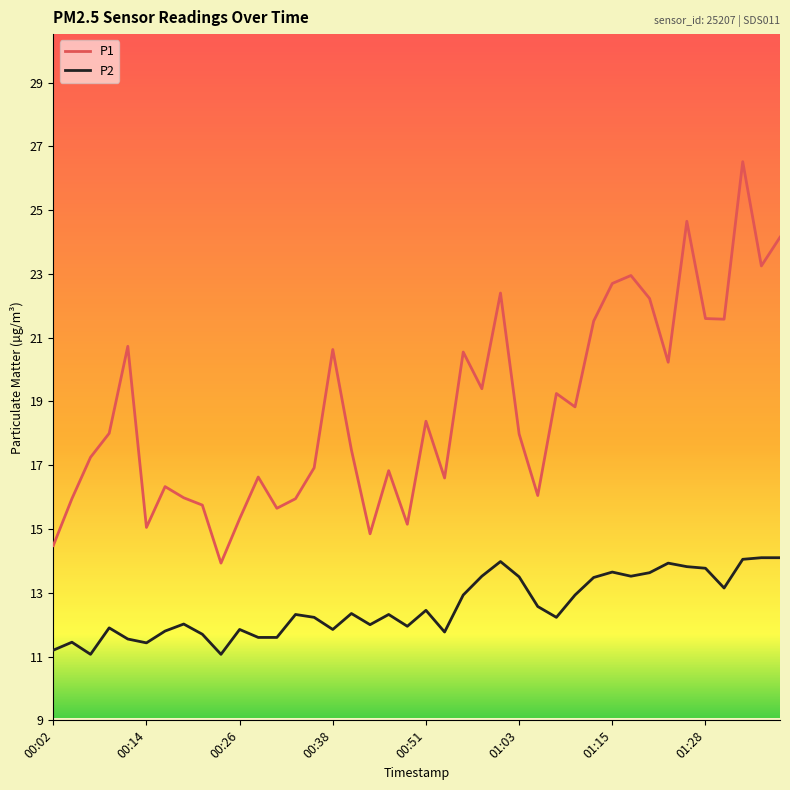

Which series has the largest range (max minus min)?

P1